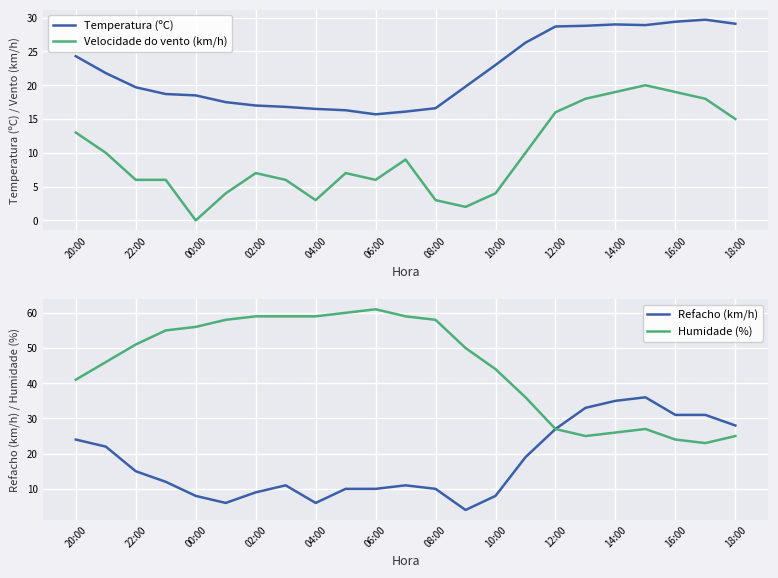

Reading left to right, list all the values displayed in this chart.

Temperatura (ºC): 24.3	21.8	19.7	18.7	18.5	17.5	17.0	16.8	16.5	16.3	15.7	16.1	16.6	19.8	23.0	26.3	28.7	28.8	29.0	28.9	29.4	29.7	29.1
Velocidade do vento (km/h): 13.0	10.0	6.0	6.0	0.0	4.0	7.0	6.0	3.0	7.0	6.0	9.0	3.0	2.0	4.0	10.0	16.0	18.0	19.0	20.0	19.0	18.0	15.0
Refacho (km/h): 24.0	22.0	15.0	12.0	8.0	6.0	9.0	11.0	6.0	10.0	10.0	11.0	10.0	4.0	8.0	19.0	27.0	33.0	35.0	36.0	31.0	31.0	28.0
Humidade (%): 41.0	46.0	51.0	55.0	56.0	58.0	59.0	59.0	59.0	60.0	61.0	59.0	58.0	50.0	44.0	36.0	27.0	25.0	26.0	27.0	24.0	23.0	25.0